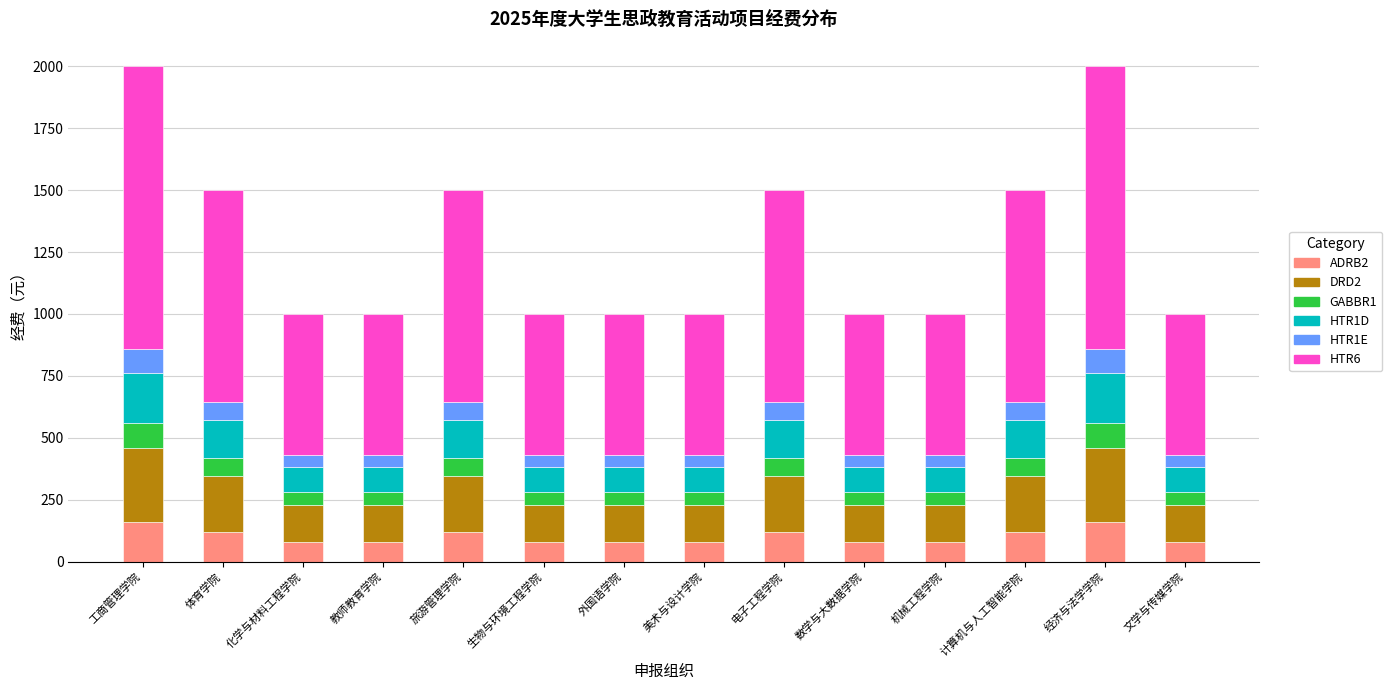

What is the total value across all series at 教师教育学院?

1000